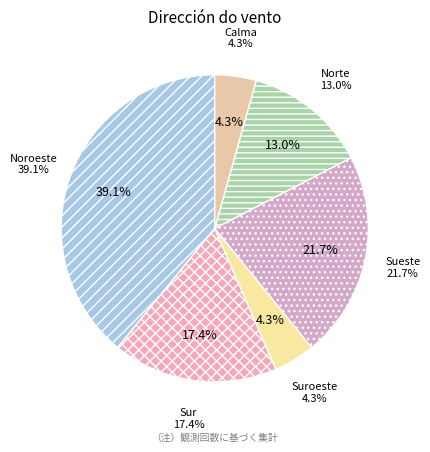

Which slice is the smallest?

Suroeste